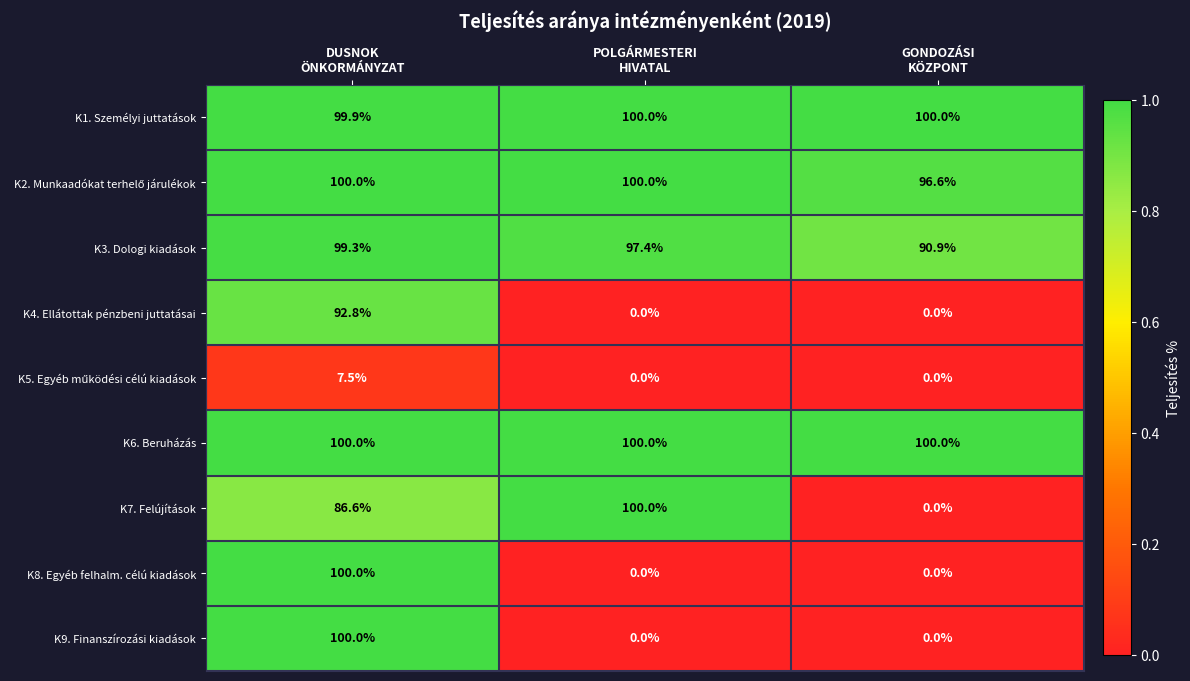

How many K7. Felújítások values are between 0 and 100?

3